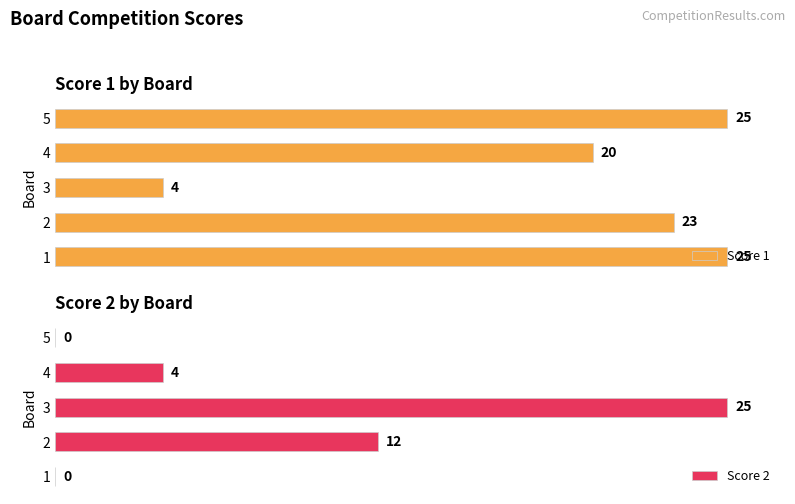

At how many categories does at least one series exceed 7?

5